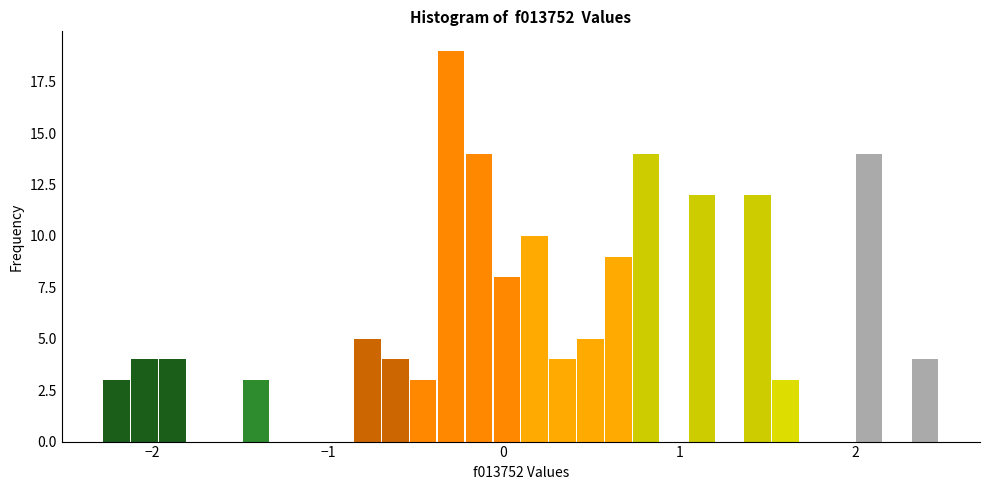

Read against the x-axis, roughly where is the centre of the tallest bar?

-0.3